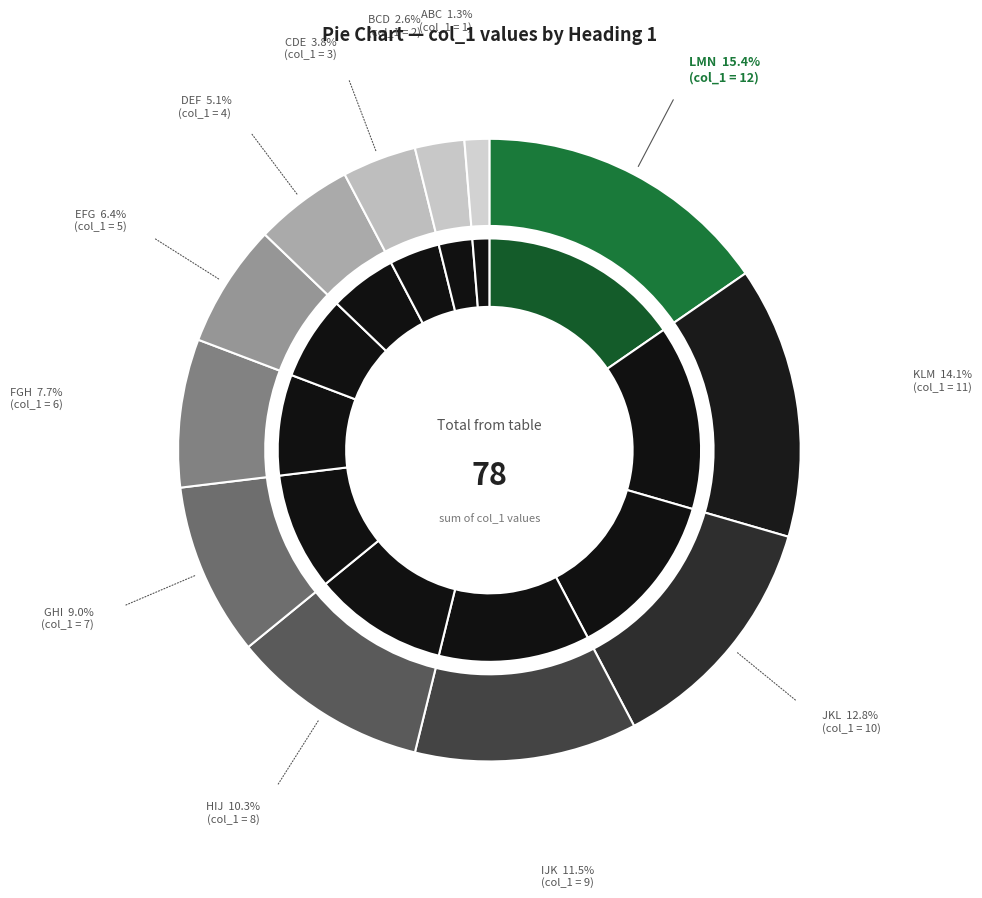

What is the change in value from BCD to CDE?

+1